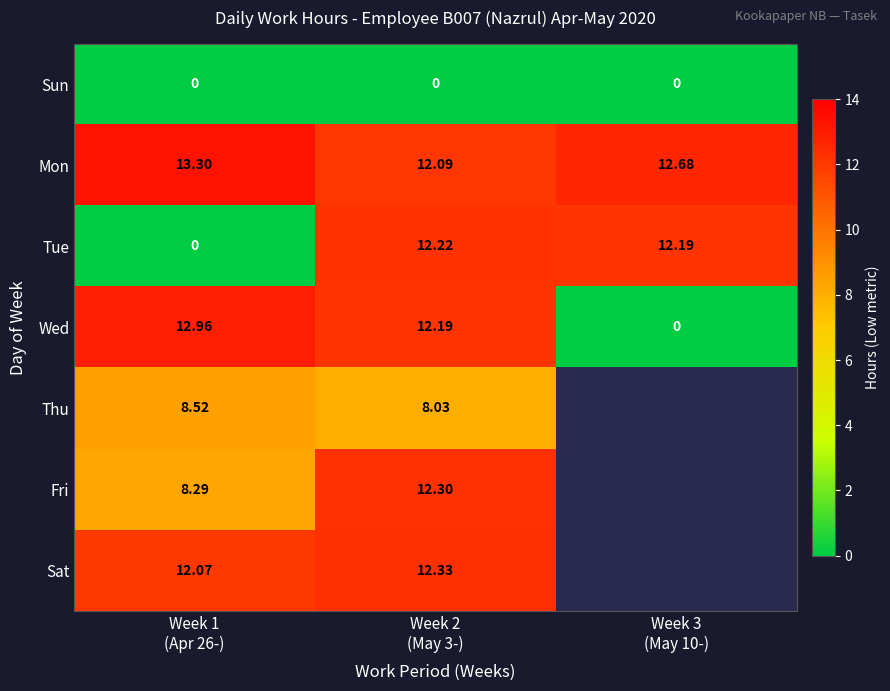

What is the sum of all Tue values?

24.4